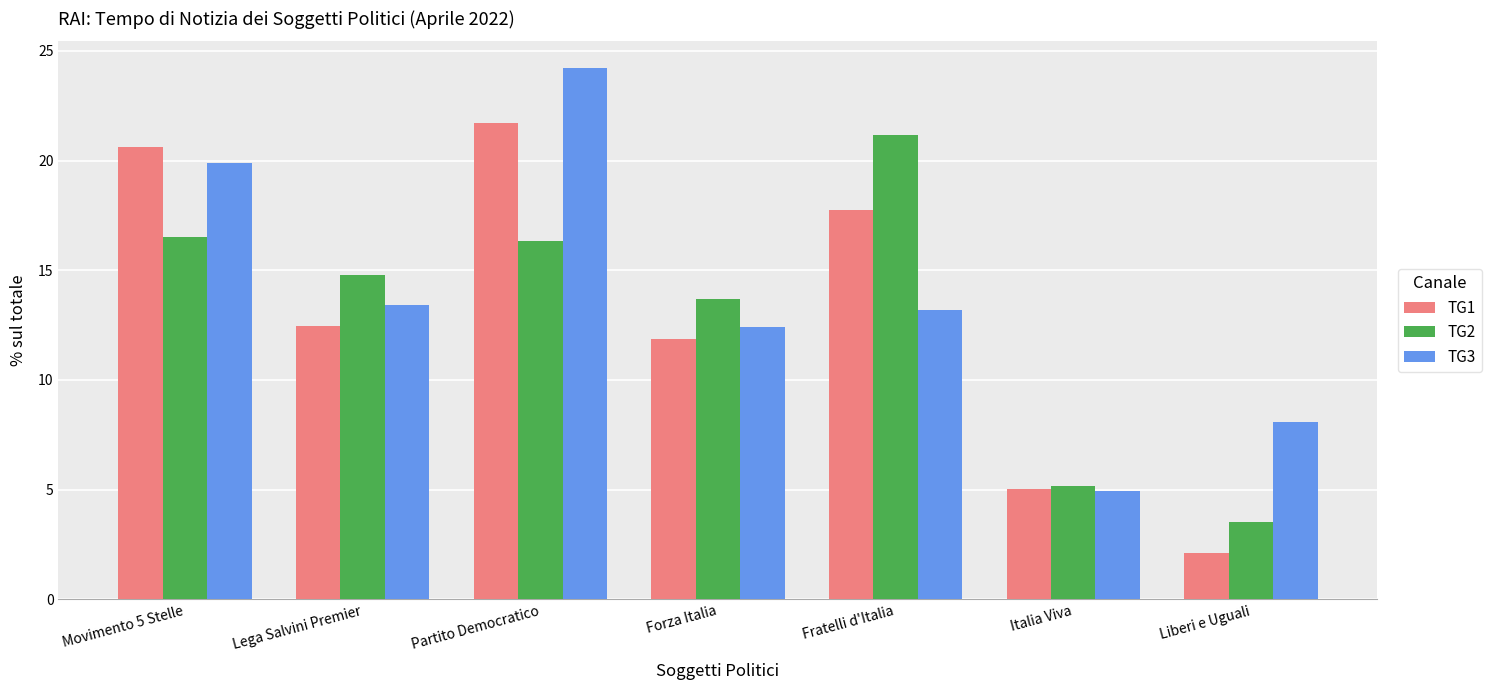

What is the sum of all TG1 values?

91.6